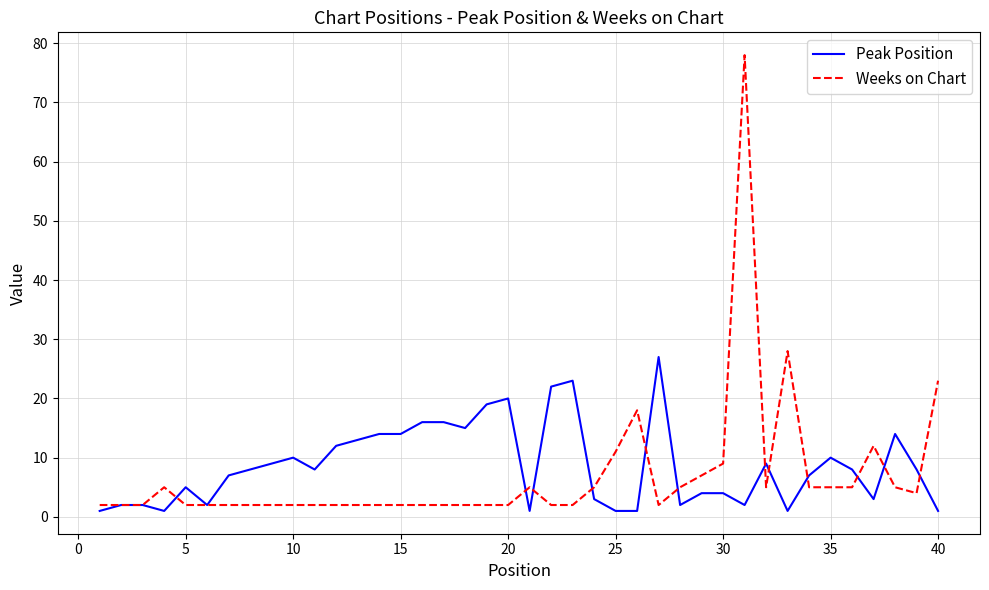

Which series has the widest spread of values?

Weeks on Chart